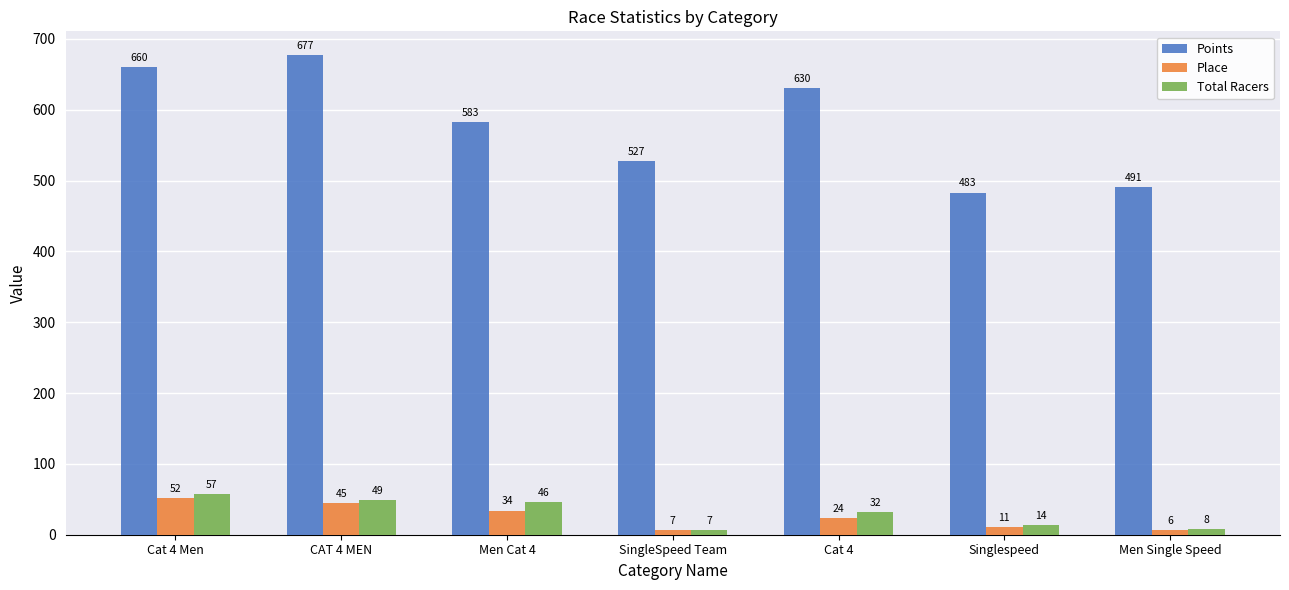

At which label does Total Racers reach its minimum?

SingleSpeed Team